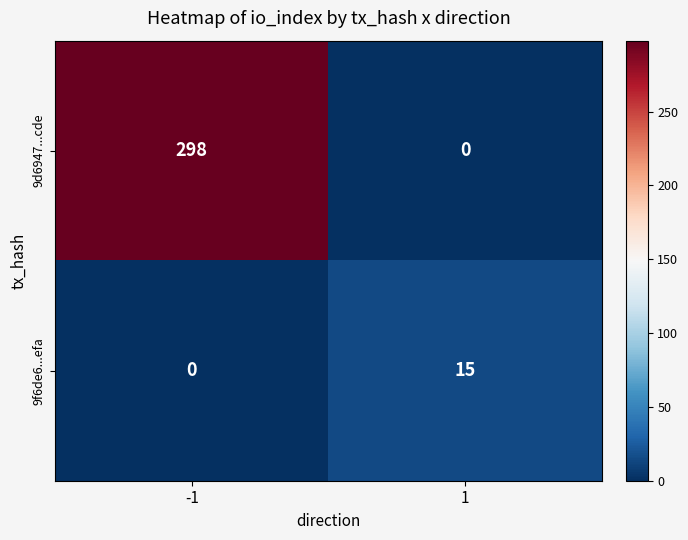

At how many categories does at least one series exceed 4?

2